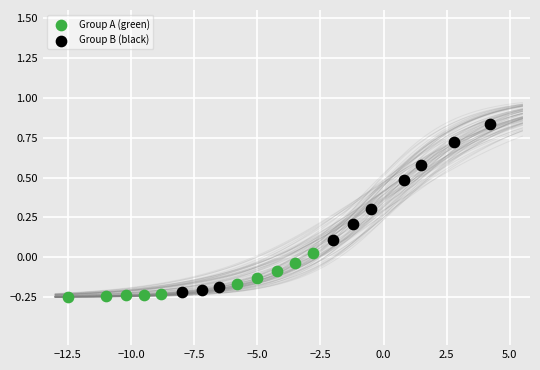

What are all the series names shown in the legend?

Group A (green), Group B (black)